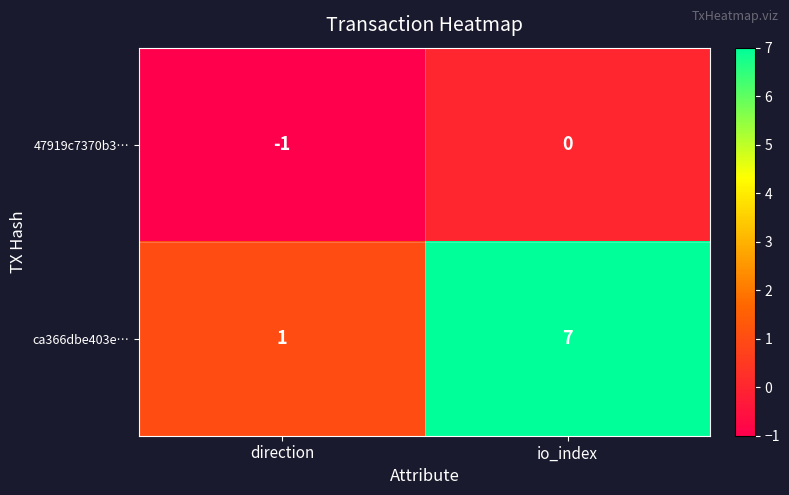

At which category is the sum across all series the highest?

io_index